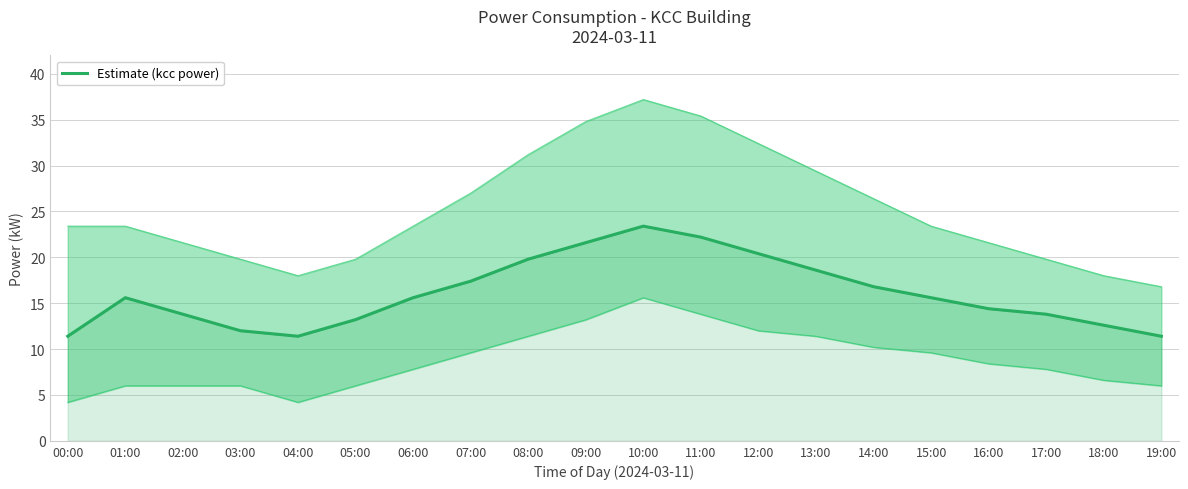

Which category has the lowest value across all series?

00:00